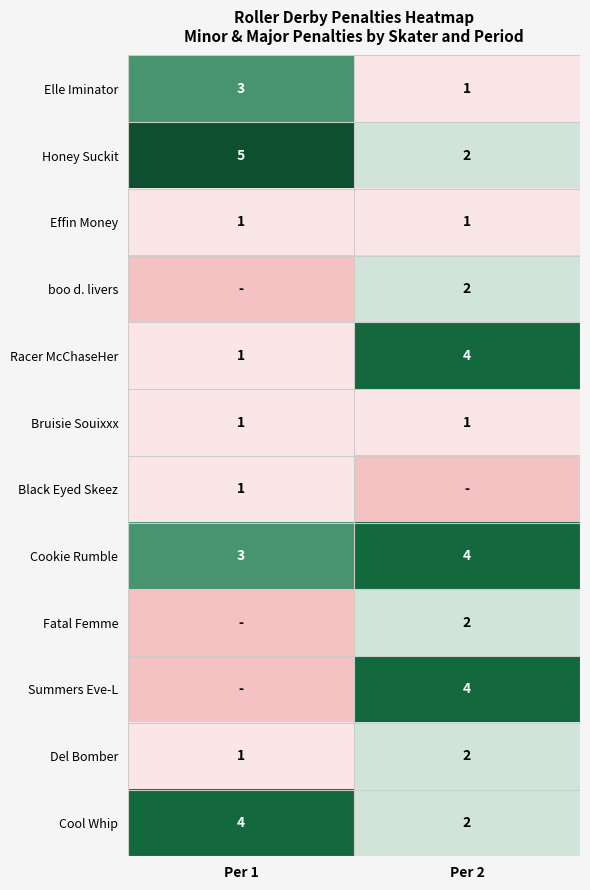

Rank the categories by Del Bomber value from highest to lowest.

Per 2, Per 1